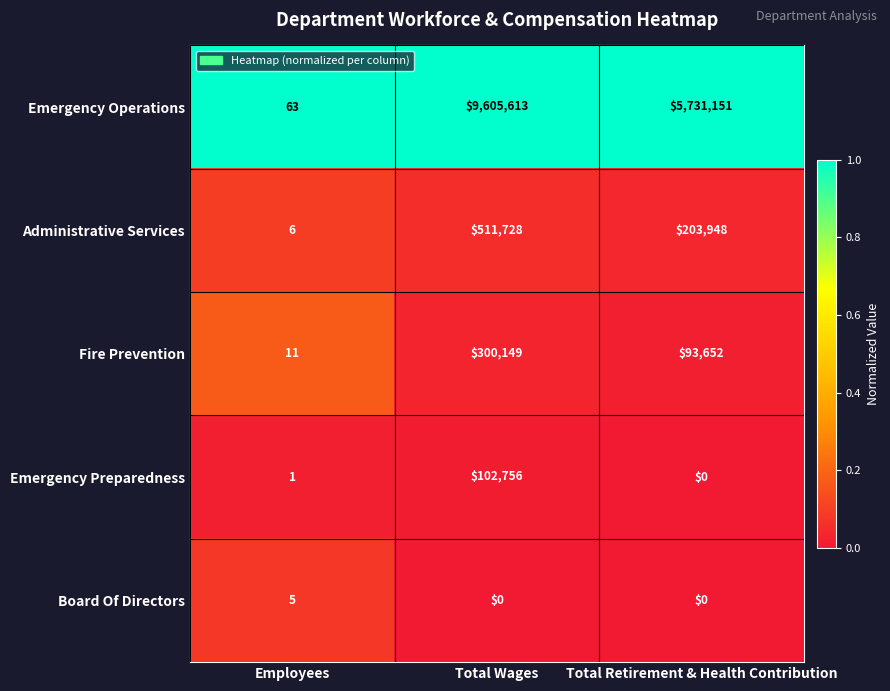

Rank the categories by Fire Prevention value from lowest to highest.

Employees, Total Retirement & Health Contribution, Total Wages